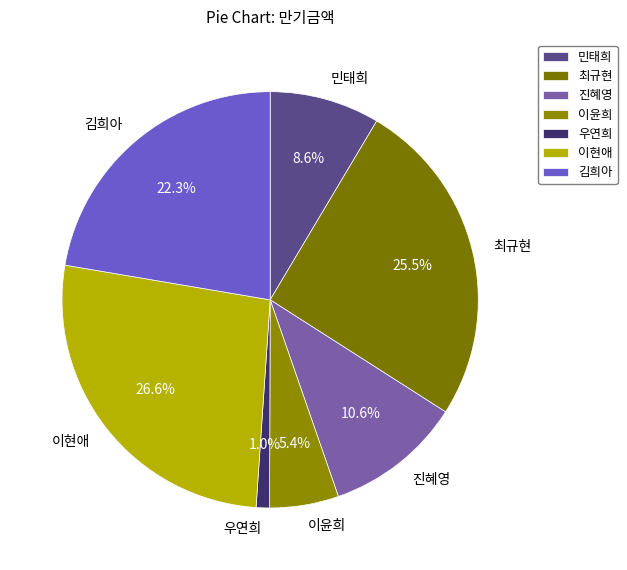

Is it true that 최규현 is 11% of the pie?

False